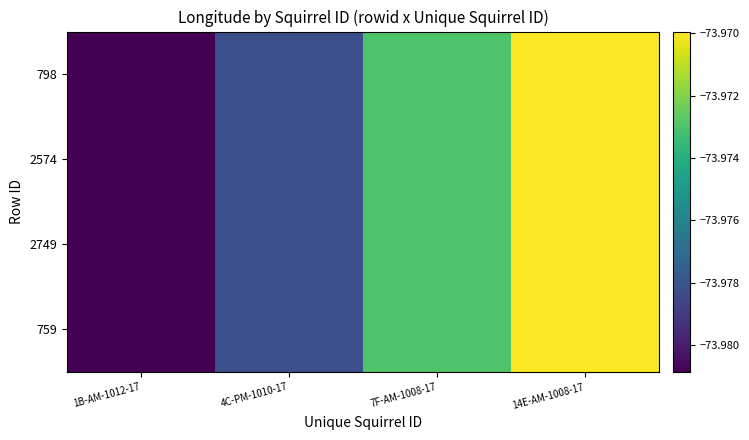

What is the smallest value displayed?

-74.0